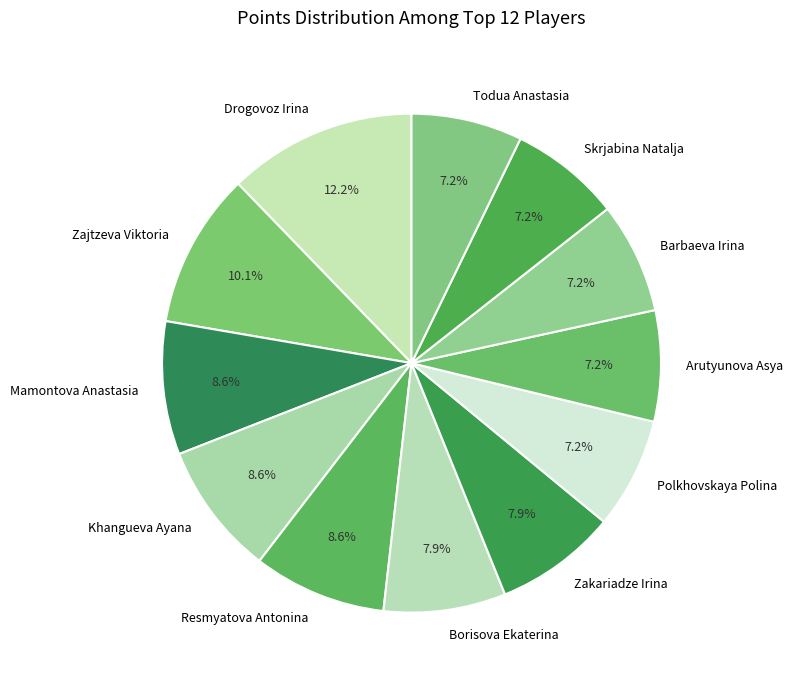

Is there any slice that represents more than half of the pie?

No